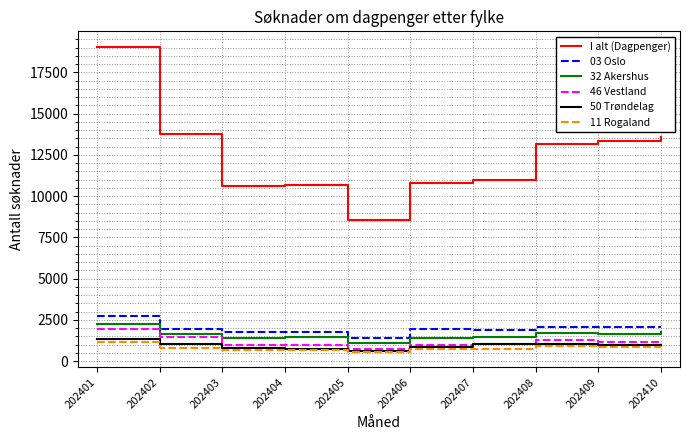

True or false: I alt (Dagpenger) has more than 2 points higher than both neighbors.

False